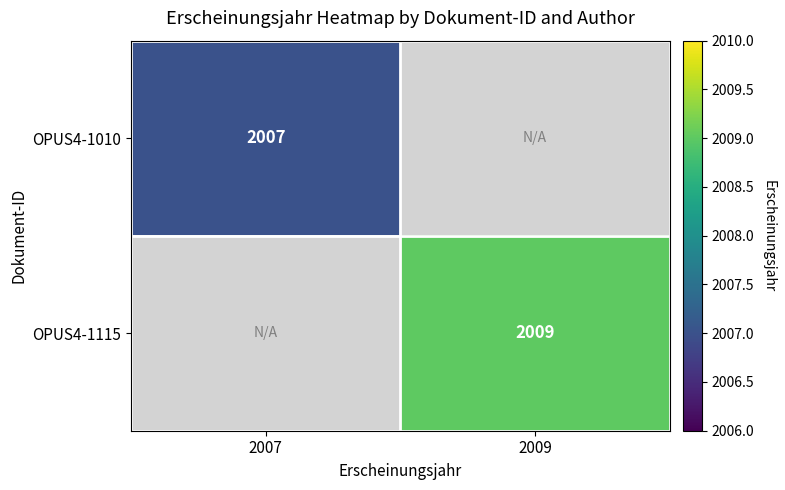

The value of OPUS4-1010 at 2007 is 2007. True or false?

True